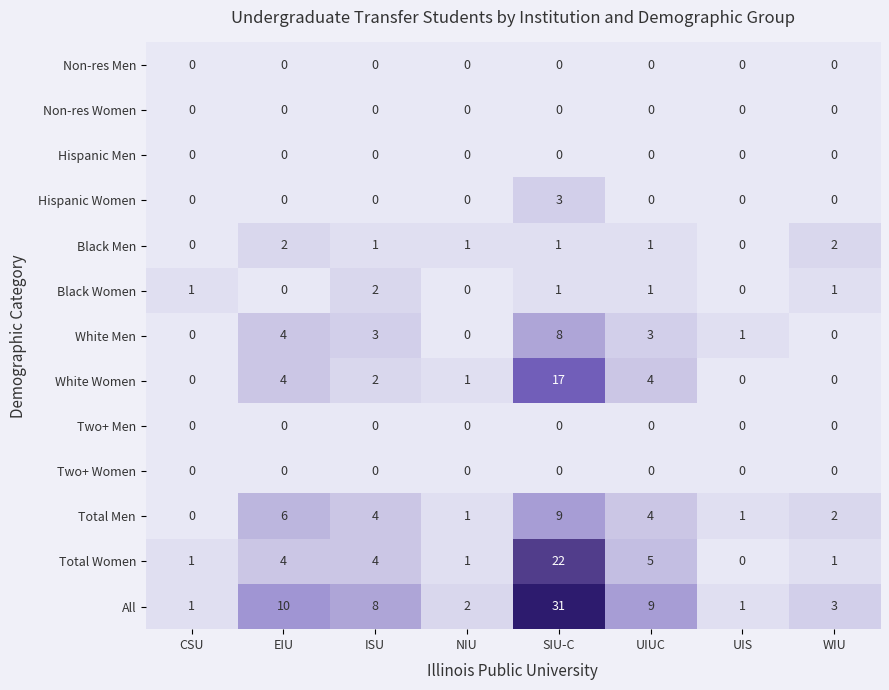

What is the average value of the Total Women series?

5